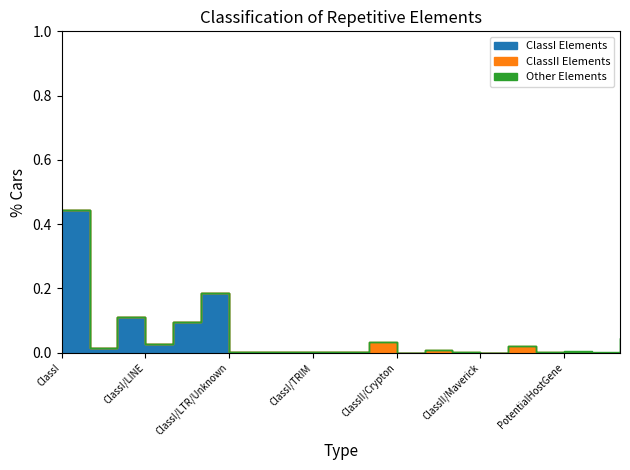

What is the value of the Length point at the 1st from the left?

0.4